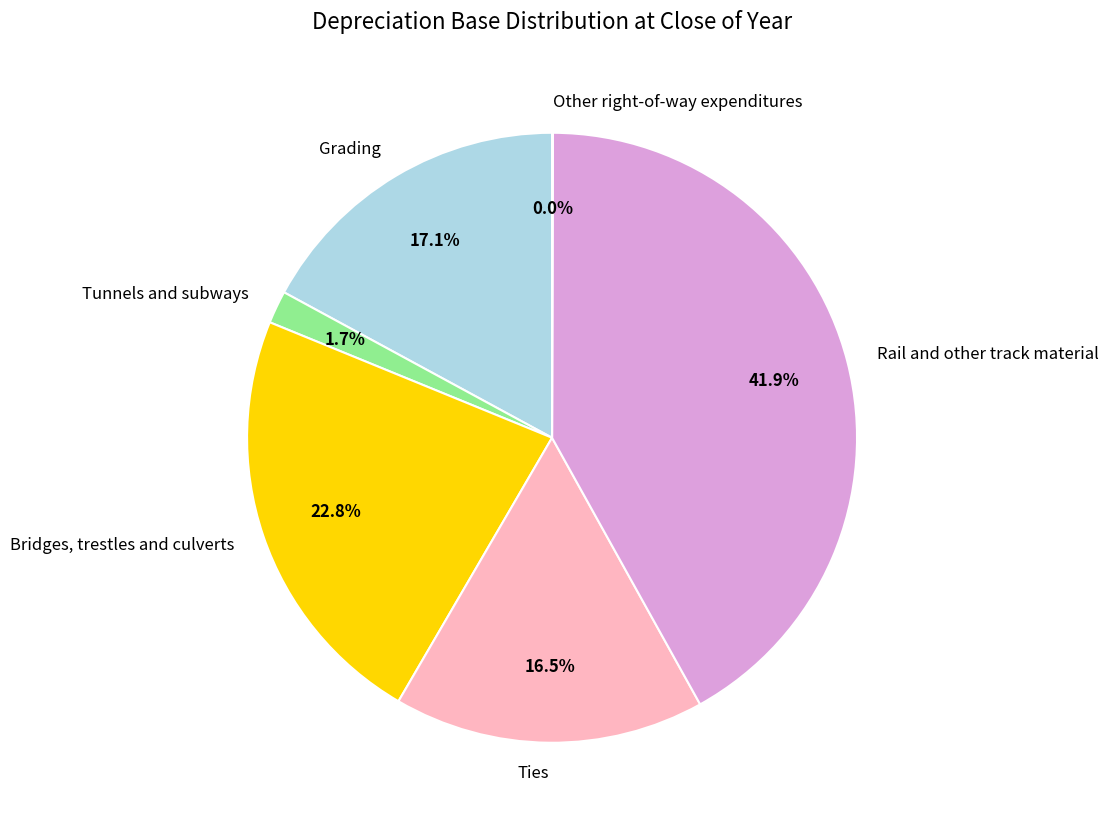

Does any single category account for the majority?

No